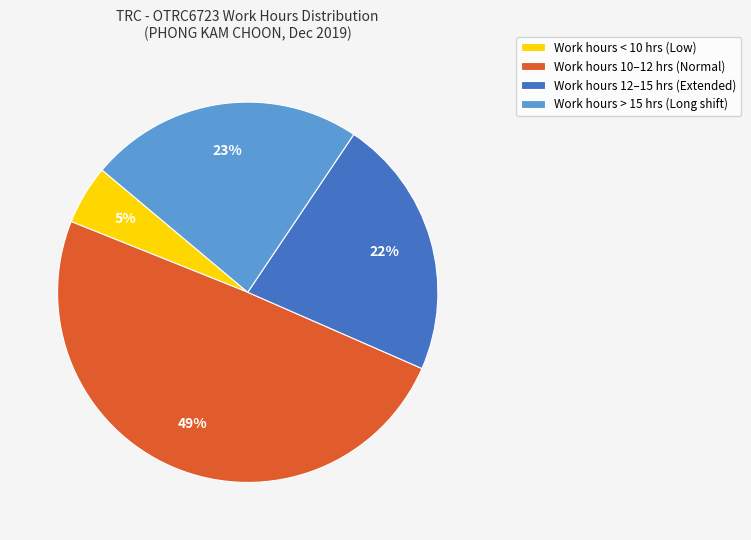

Is there a majority slice in this chart?

No